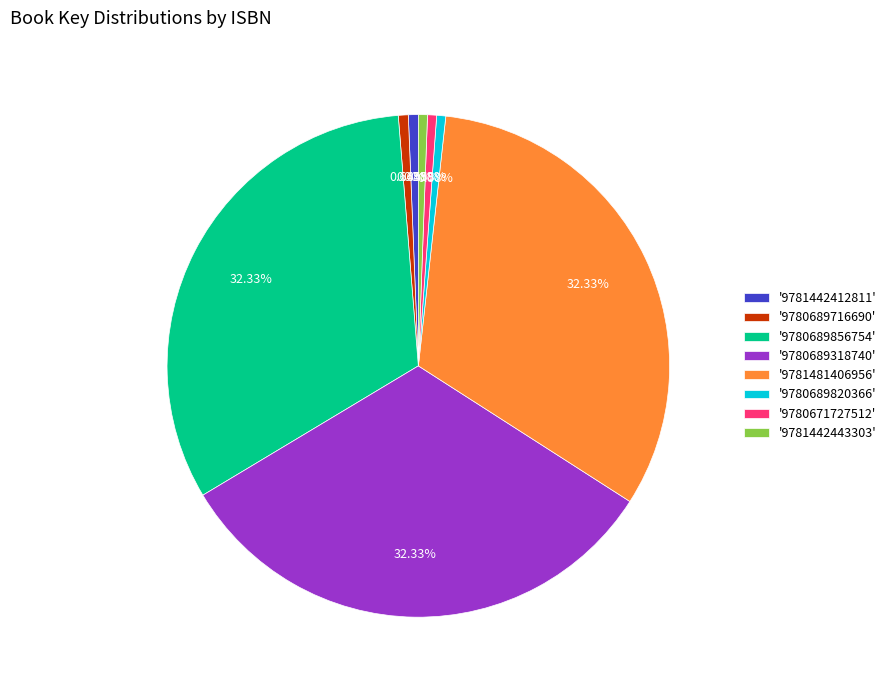

Which has a higher value, '9780689318740' or '9781442412811'?

'9780689318740'